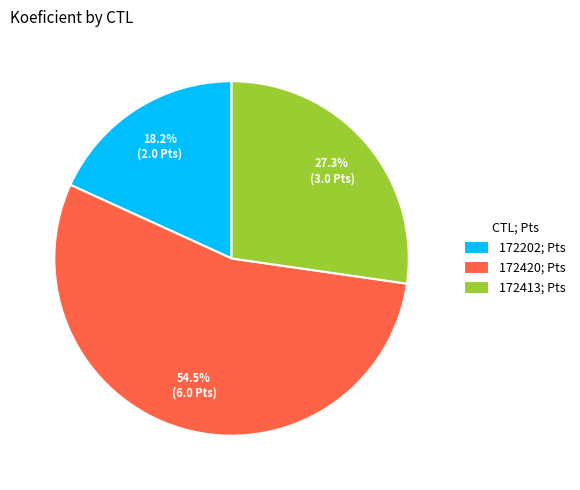

True or false: 172413 accounts for 17% of the total.

False